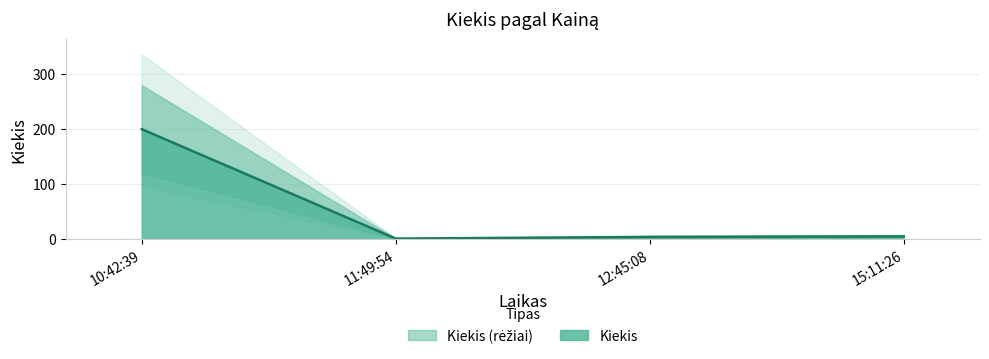

What is the sum of the values at 15:11:26 and 11:49:54?

6